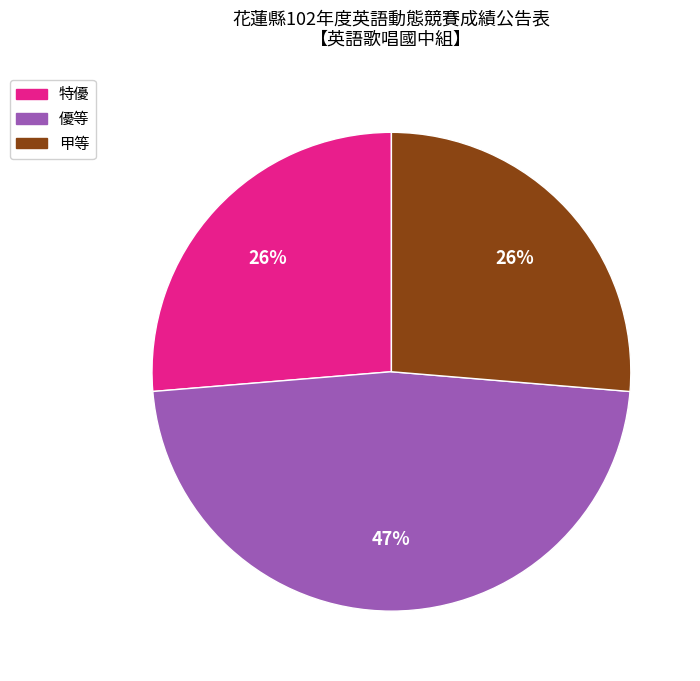

Approximately how many times larger is the value at 甲等 compared to 特優?

1.0